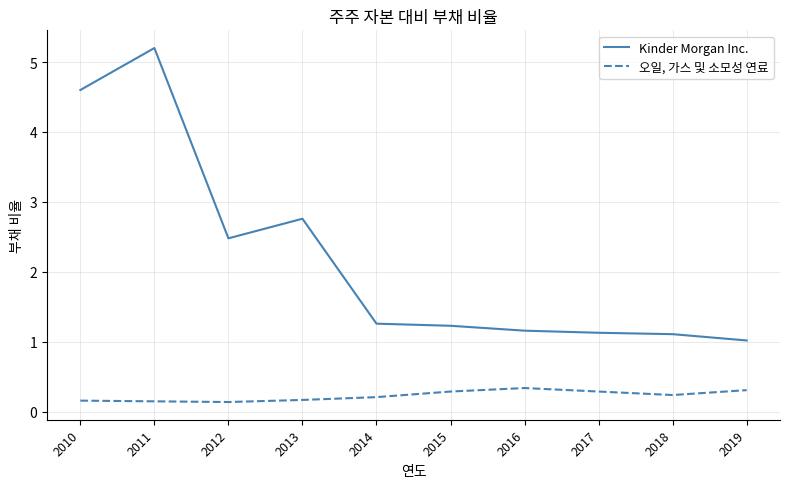

What value does the Kinder Morgan Inc. series have at 2010?

4.6